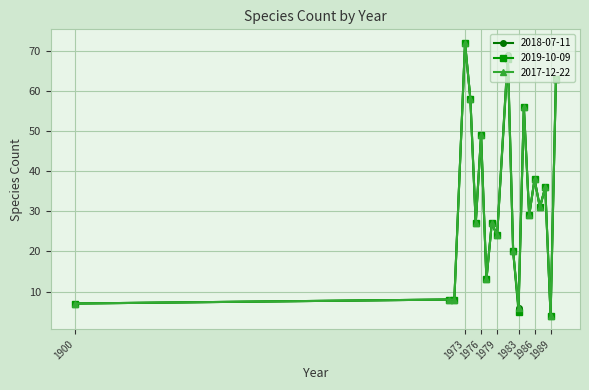

How many lines are shown in the chart?

3